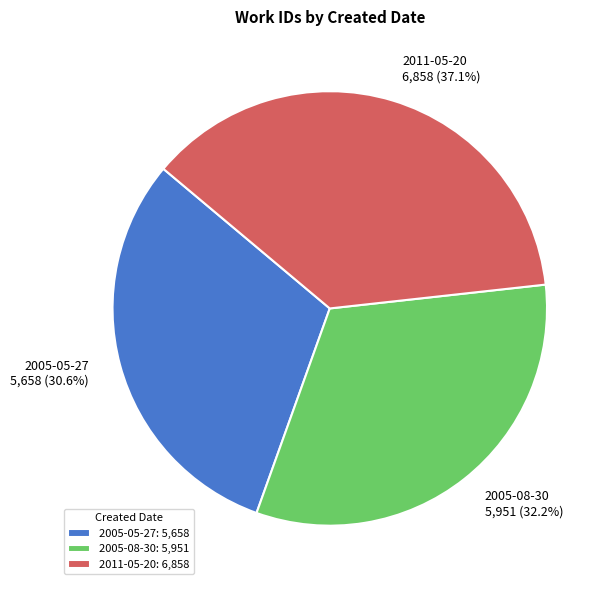

Do 2005-08-30 and 2011-05-20 together represent more than half of the pie?

Yes